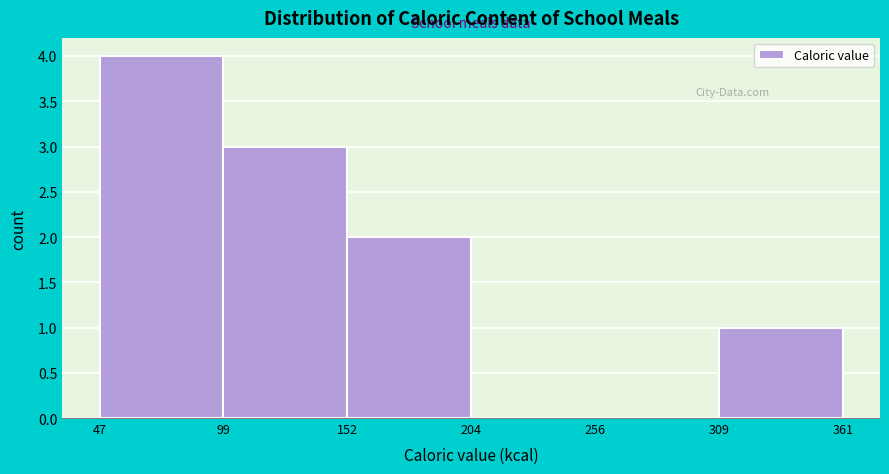

Which range on the x-axis has the tallest bar?

47 to 99